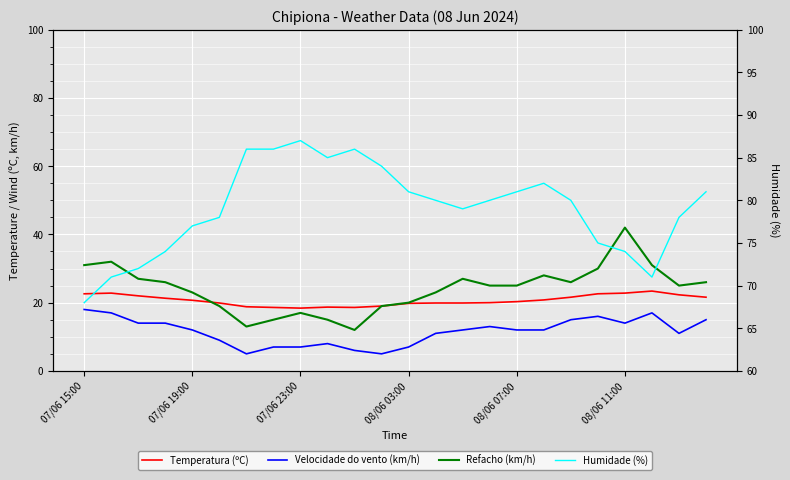

How many distinct data groups are displayed?

4